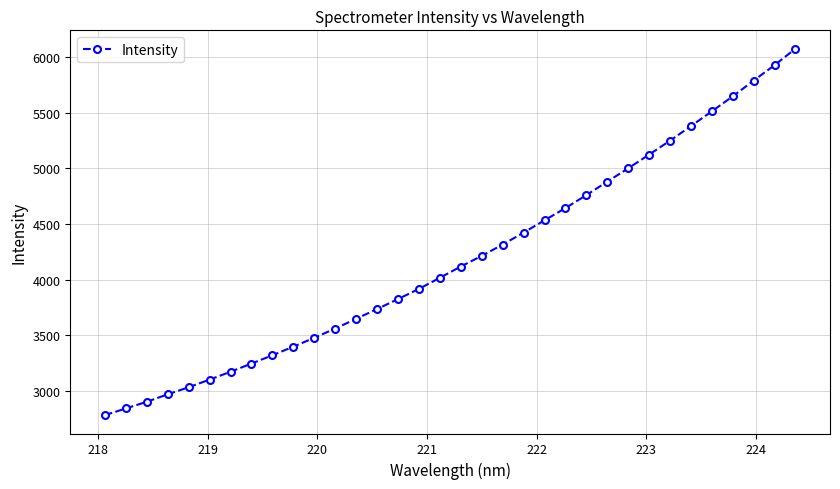

How many lines are shown in the chart?

1